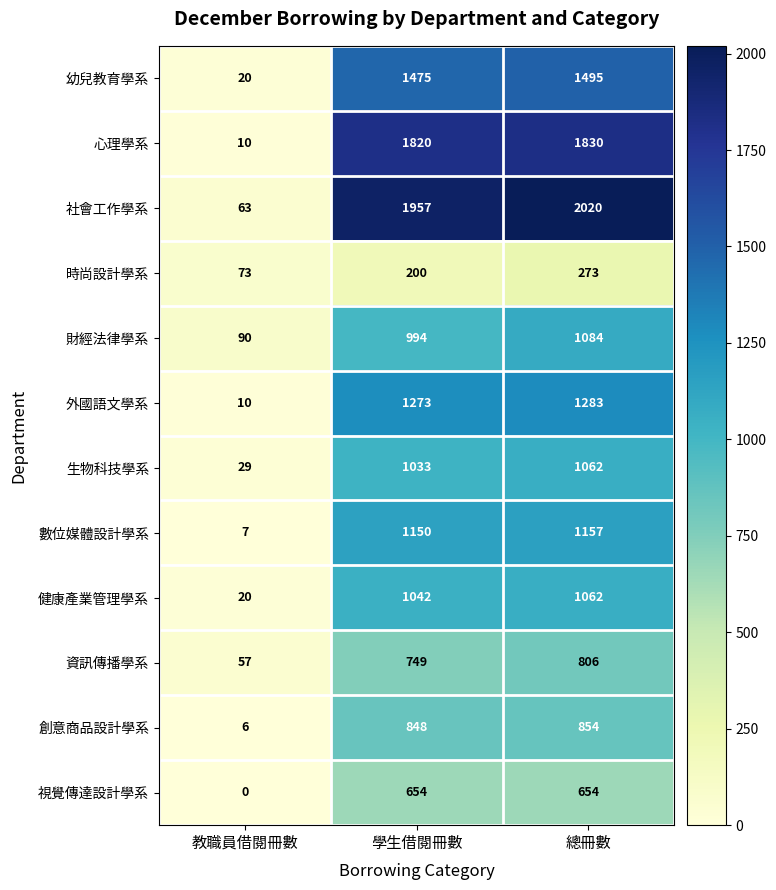

At which label does 時尚設計學系 reach its peak?

總冊數